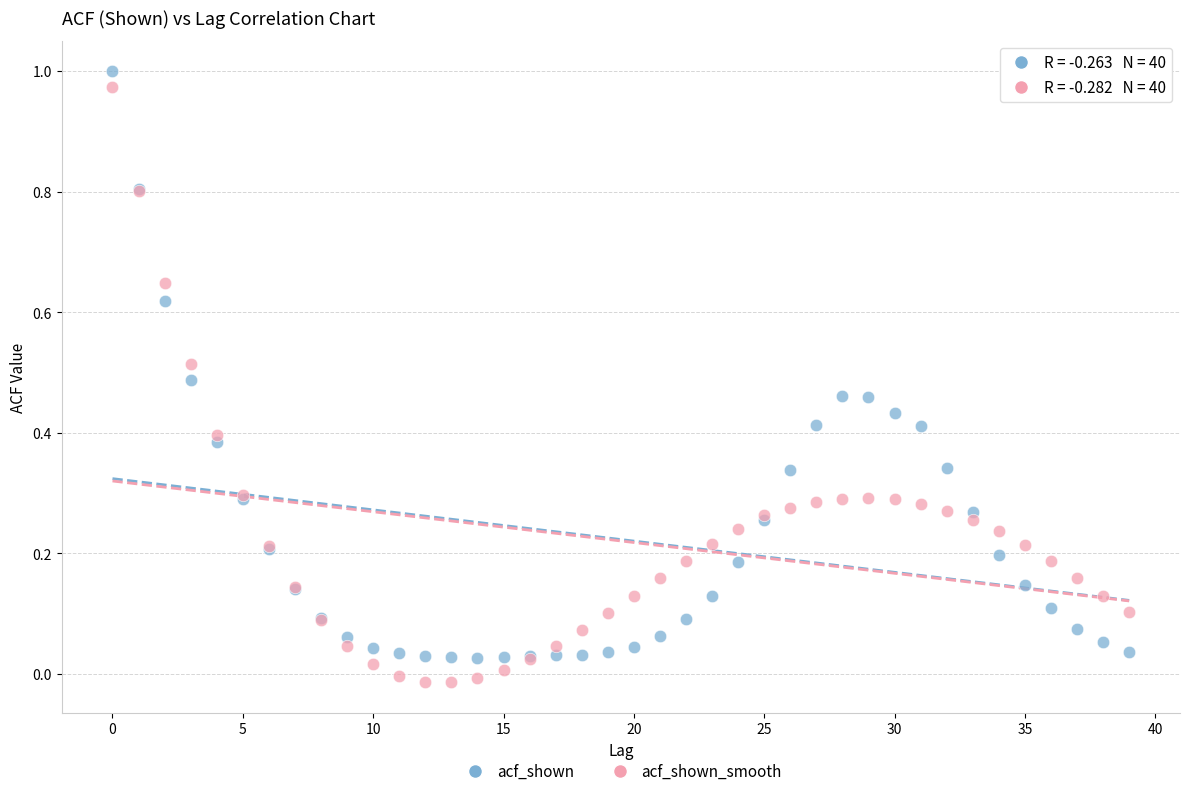

What are all the series names shown in the legend?

acf_shown, acf_shown_smooth